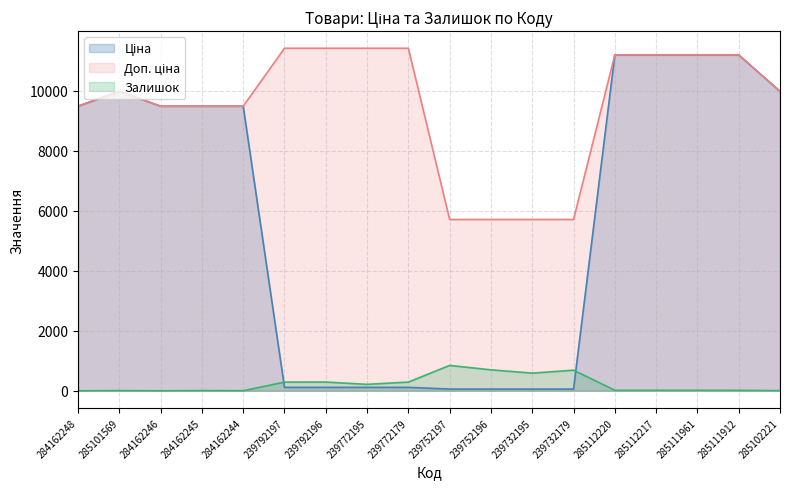

Rank the series by their average value, from highest to lowest.

Доп. ціна, Ціна, Залишок